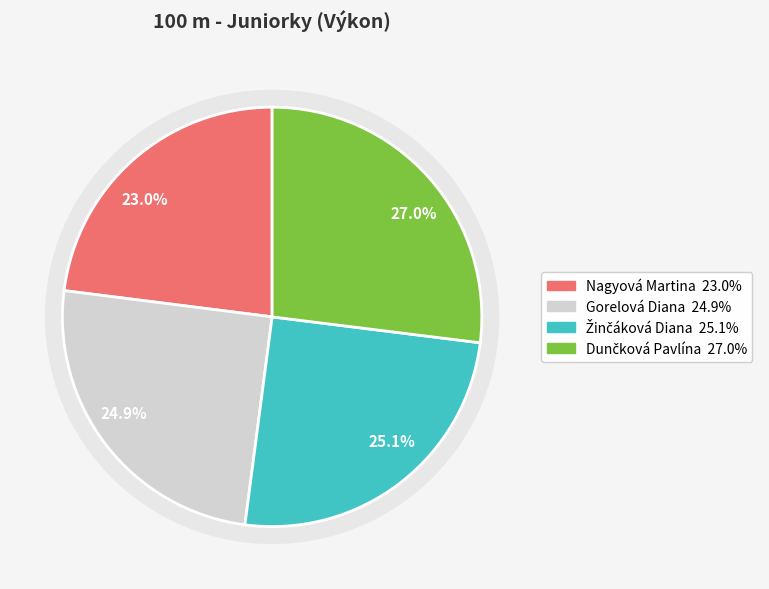

Does any single category account for the majority?

No